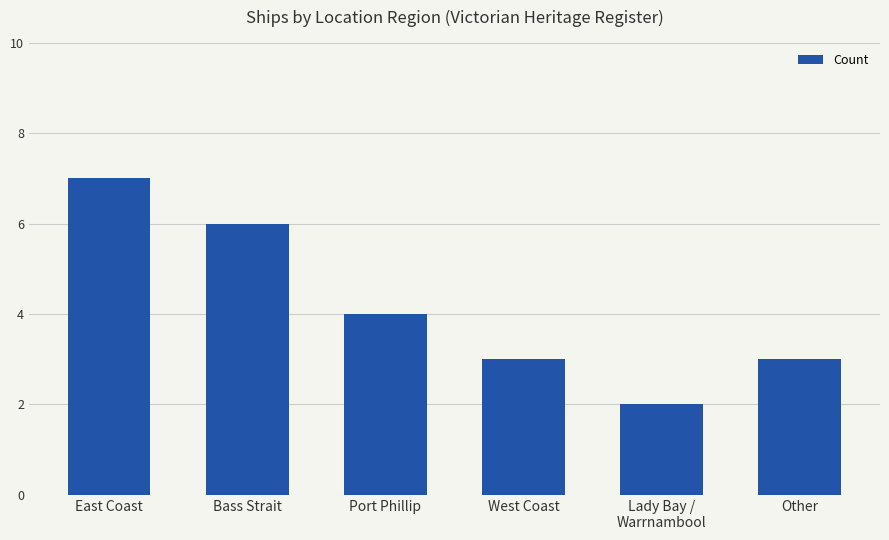

What is the sum of the values at East Coast and West Coast?

10